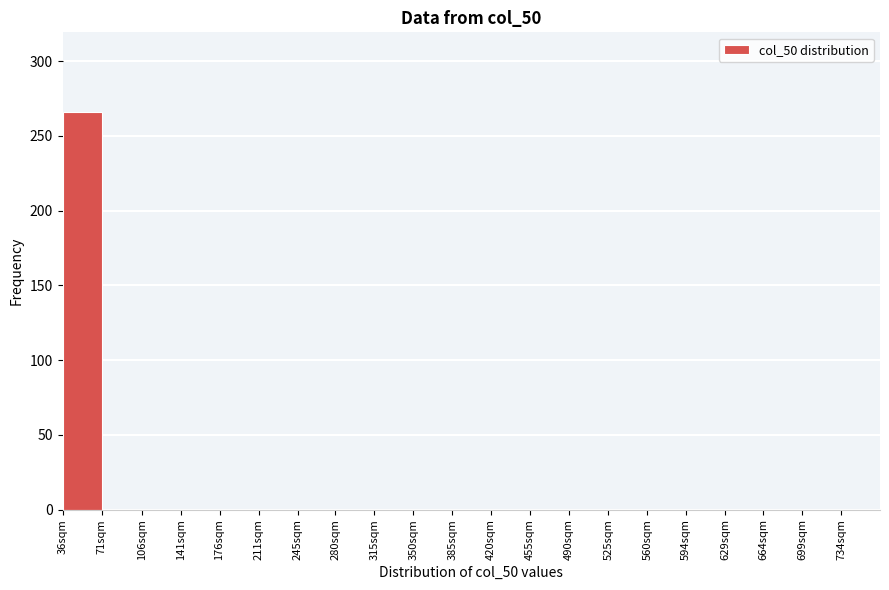

Reading left to right, transcribe all the data shown in this chart.

36sqm=266	71sqm=0	106sqm=0	141sqm=0	176sqm=0	211sqm=0	245sqm=0	280sqm=0	315sqm=0	350sqm=0	385sqm=0	420sqm=0	455sqm=0	490sqm=0	525sqm=0	560sqm=0	594sqm=0	629sqm=0	664sqm=0	699sqm=0	734sqm=0